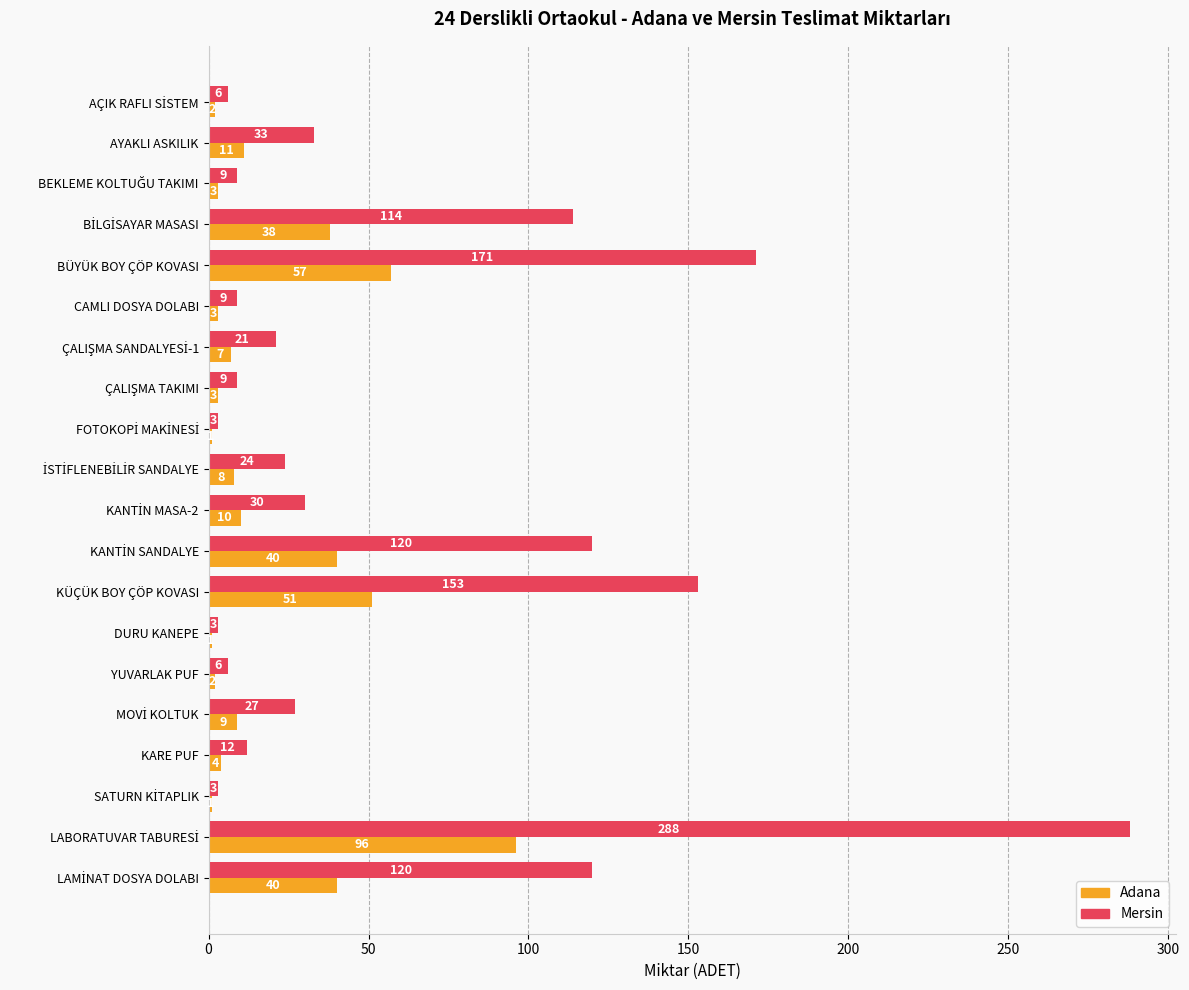

Which series has the widest spread of values?

Mersin